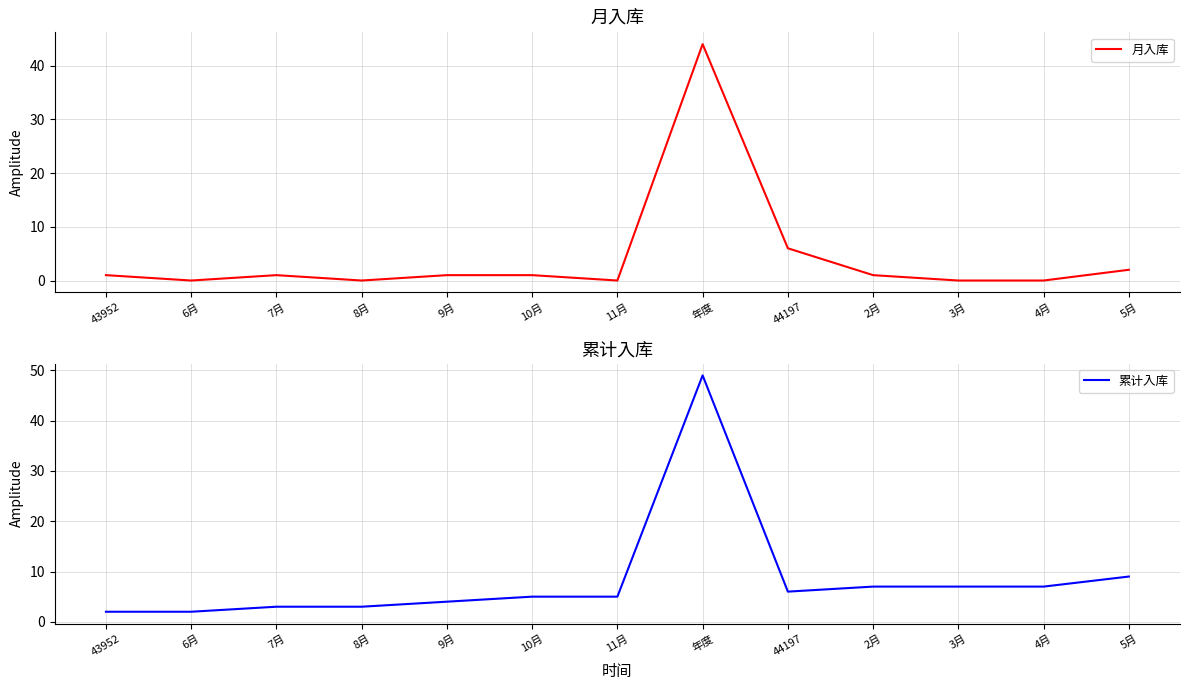

What position from the left is 8月?

4